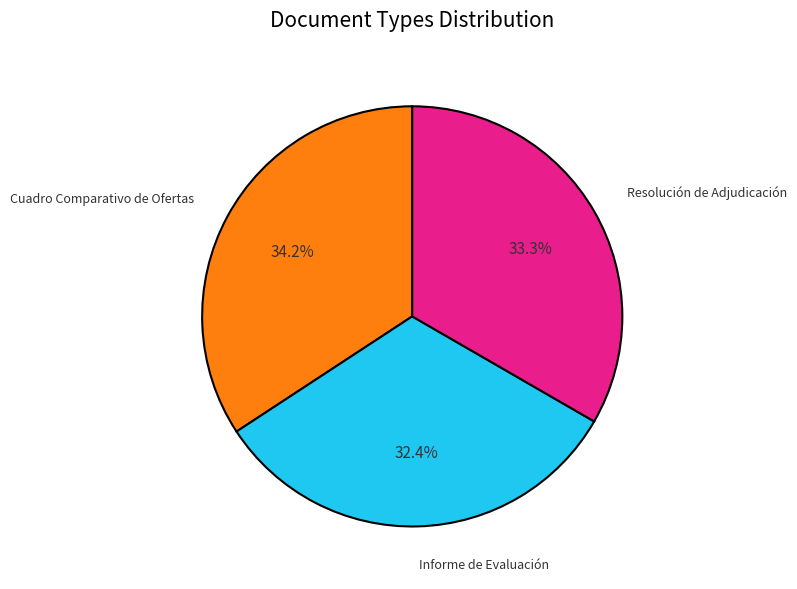

Approximately how many times larger is the value at Informe de Evaluación compared to Cuadro Comparativo de Ofertas?

0.9